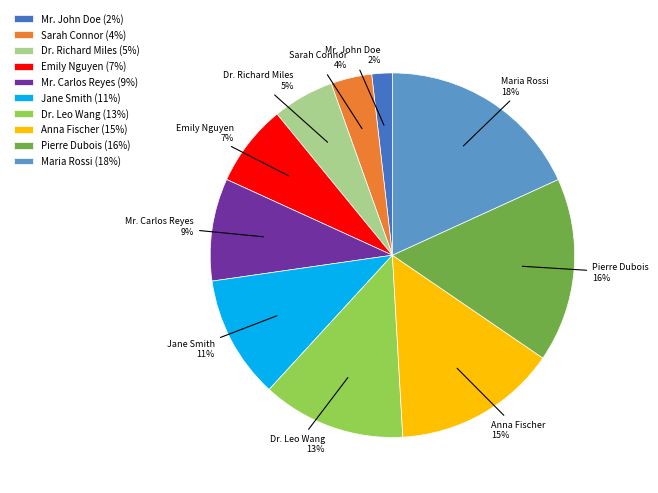

Between Anna Fischer and Dr. Leo Wang, which is larger?

Anna Fischer